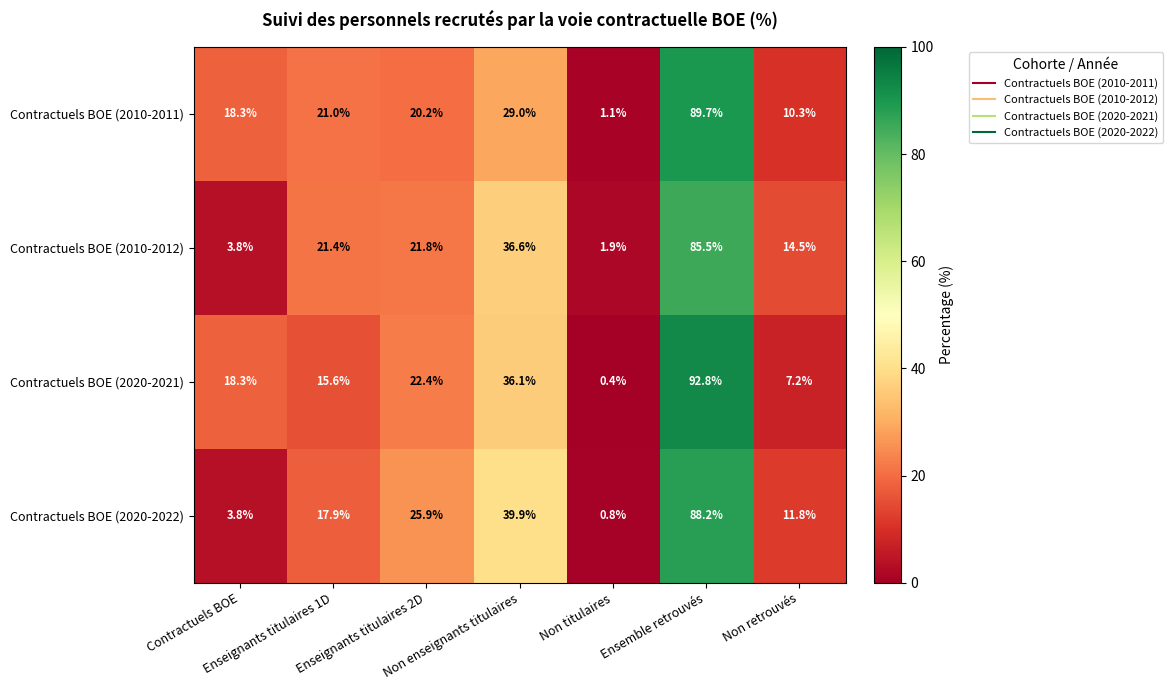

What is the minimum value shown in the chart?

0.4